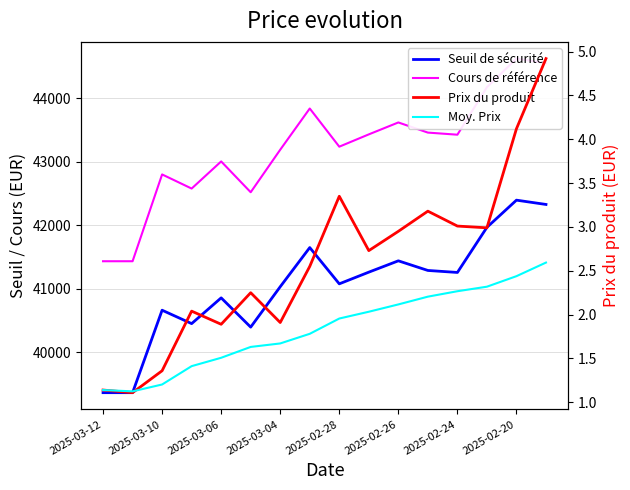

The value of Moy. Prix at 2025-03-04 is 2.6. True or false?

False